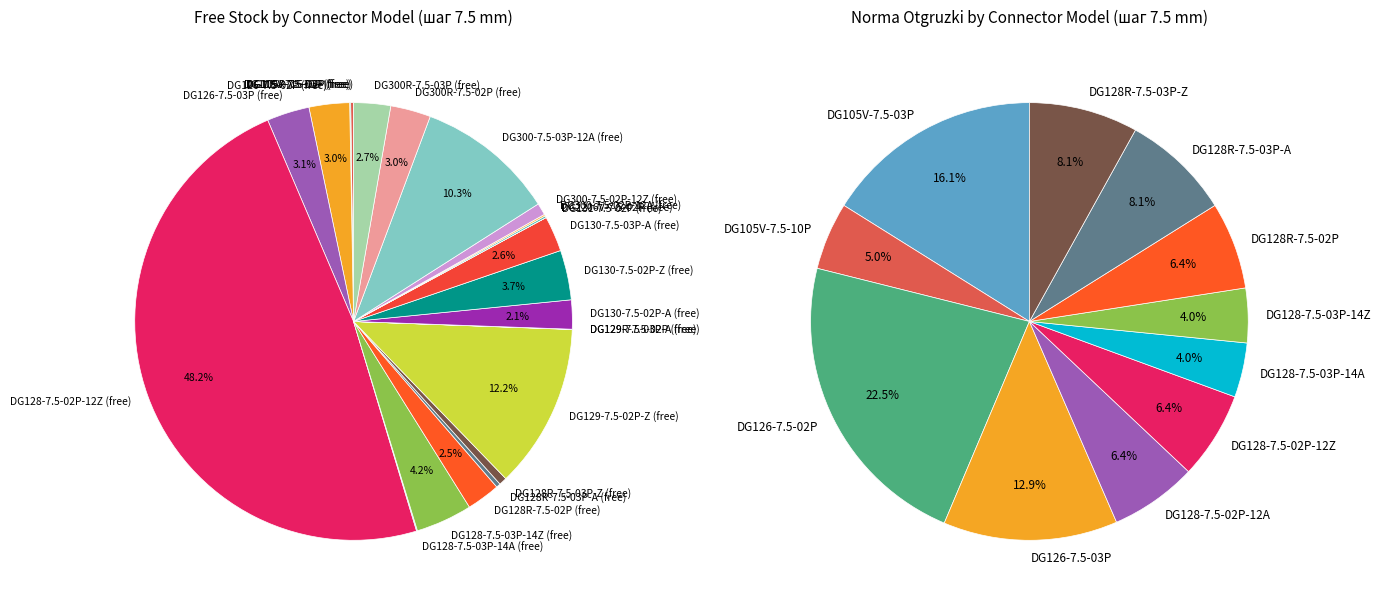

To the nearest percent, what is the difference between the largest and smallest slice percentages?

48%